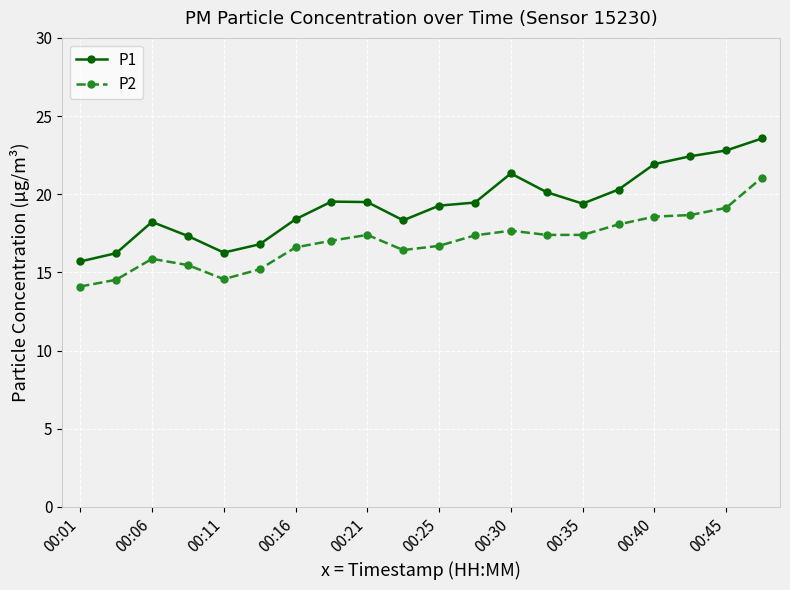

True or false: P2 and P1 cross at least once.

False